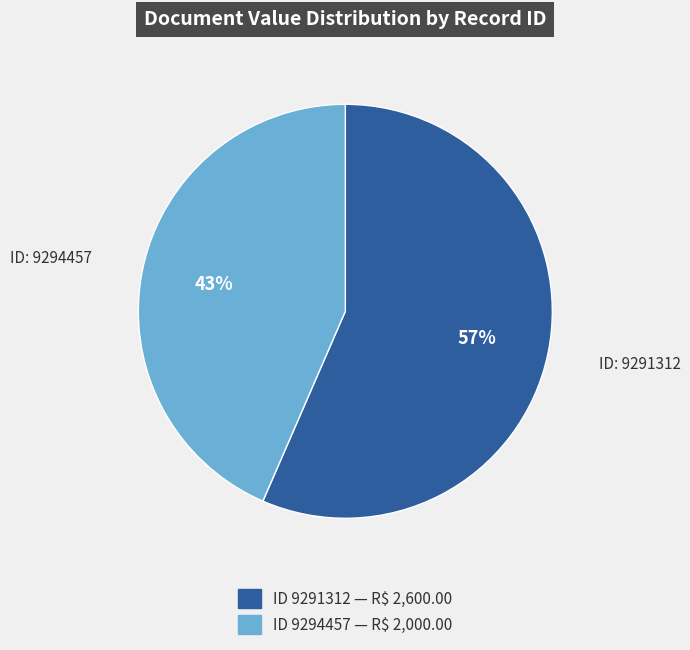

Is there any slice that represents more than half of the pie?

Yes